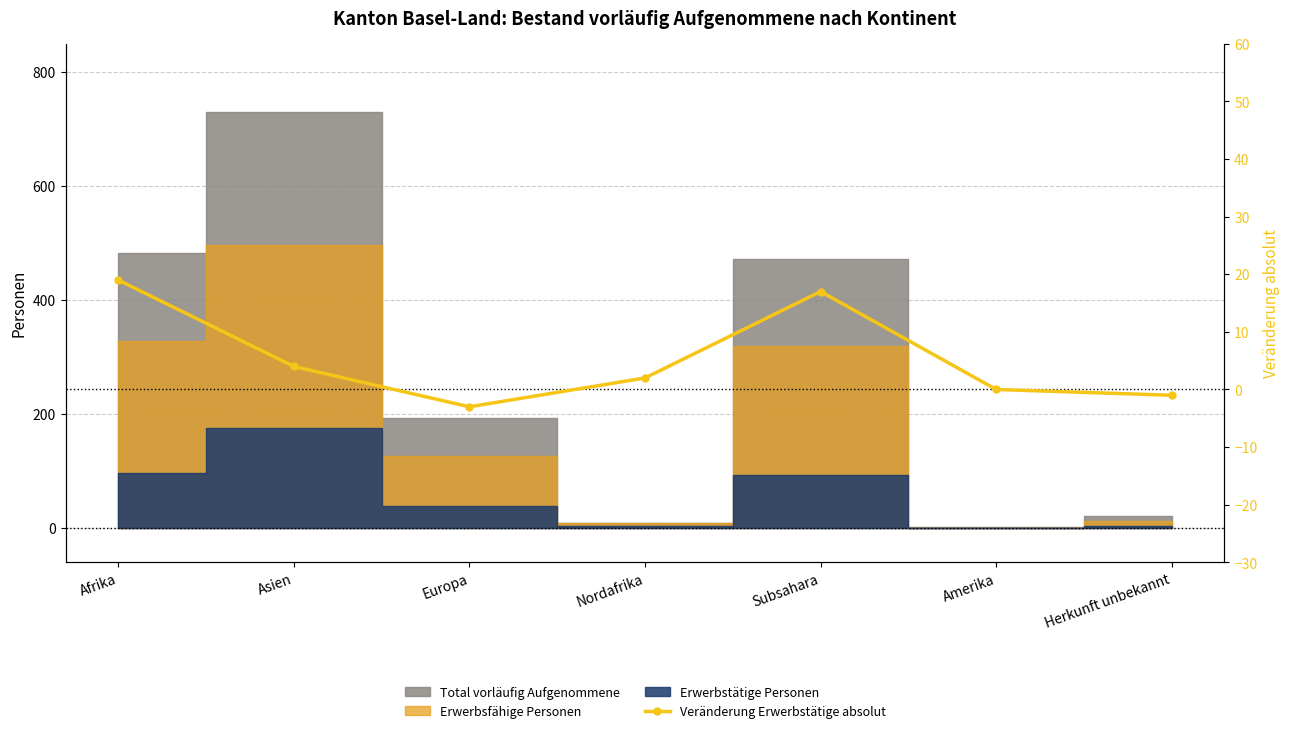

Reading left to right, transcribe all the data shown in this chart.

19	4	-3	2	17	0	-1